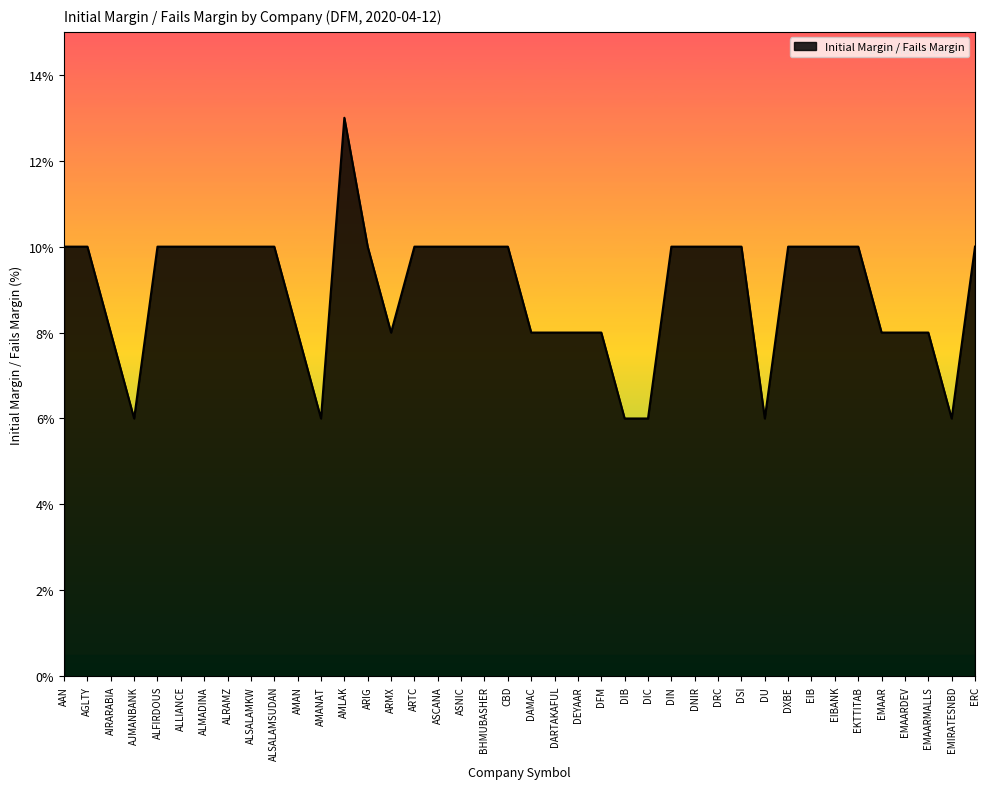

Reading right to left, what are all the values shown in this chart?

10	6	8	8	8	10	10	10	10	6	10	10	10	10	6	6	8	8	8	8	10	10	10	10	10	8	10	13	6	8	10	10	10	10	10	10	6	8	10	10